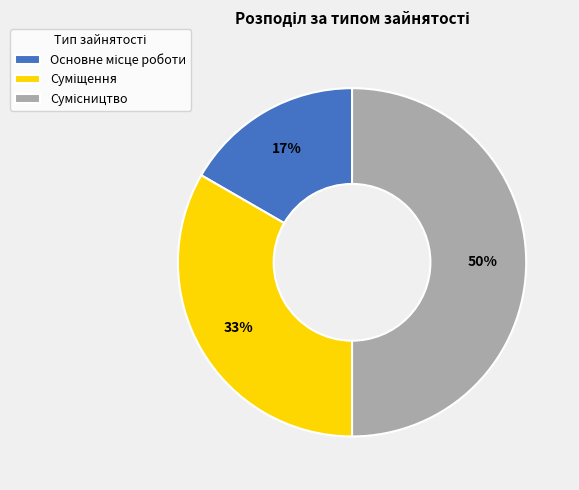

To the nearest percent, what is the difference between the largest and smallest slice percentages?

33%